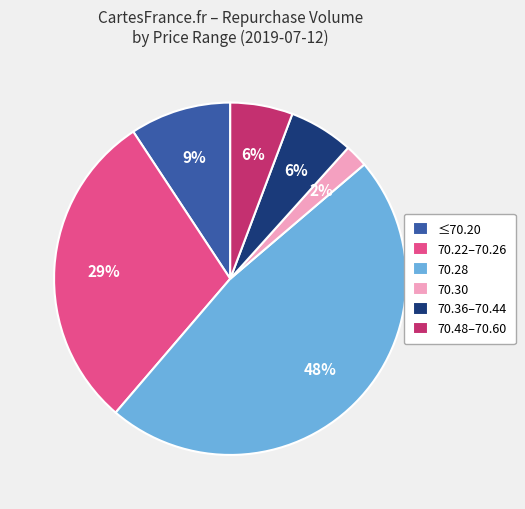

True or false: 70.36–70.44 accounts for 6% of the total.

True